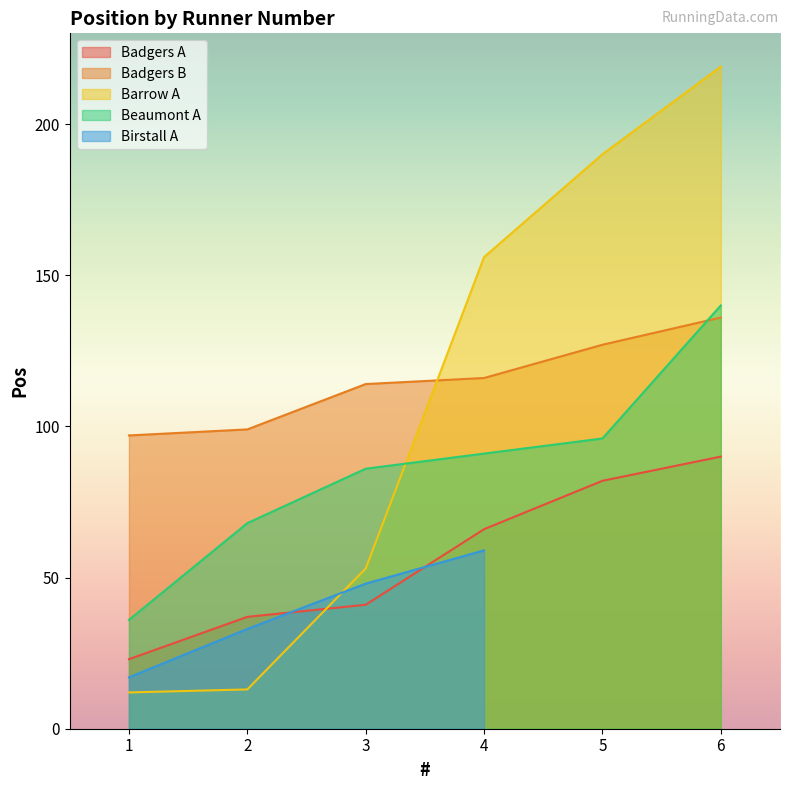

True or false: Badgers B has a value of 196 at 5.

False